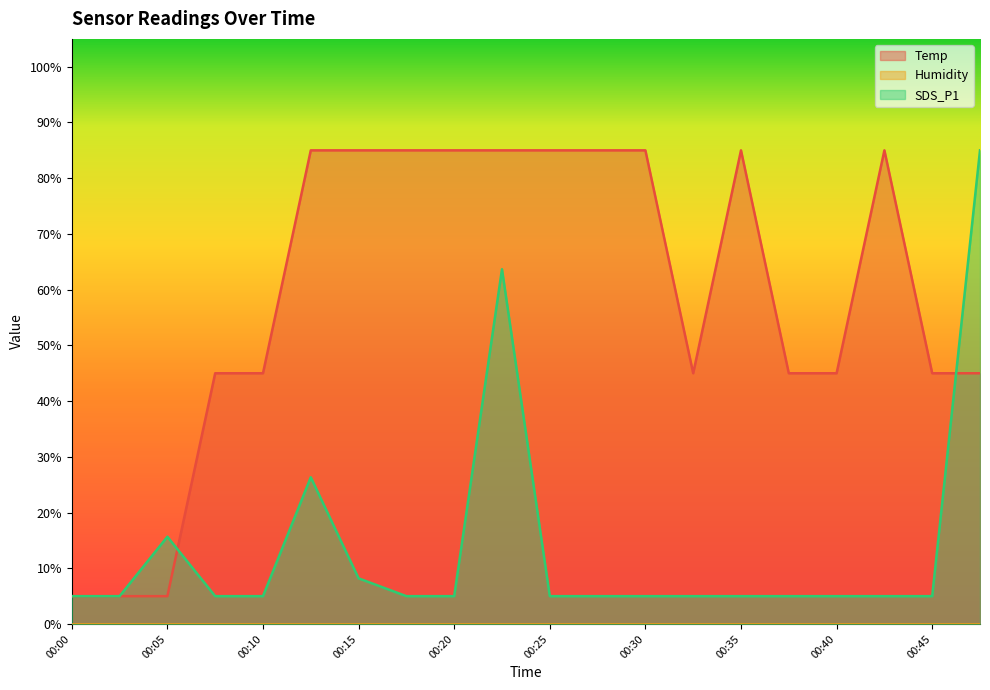

Is it true that SDS_P1 equals 5.0 at 00:32?

True